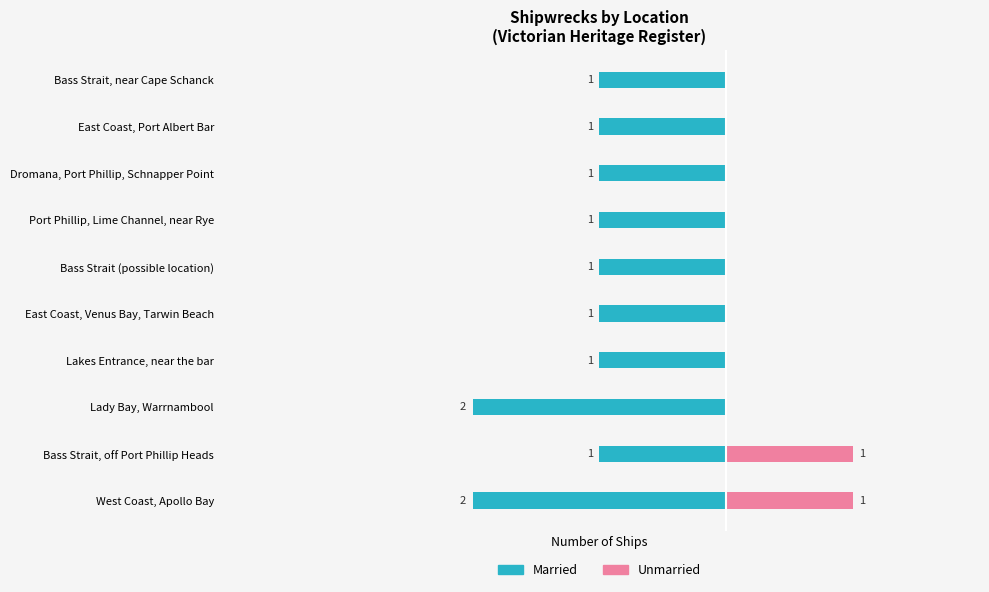

At Port Phillip, Lime Channel, near Rye, list the series in order from smallest to largest.

Married, Unmarried